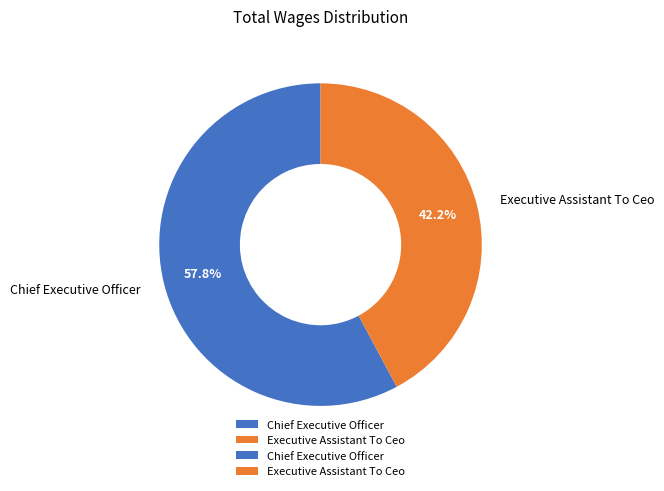

To the nearest percent, what percentage of the pie is Chief Executive Officer?

58%